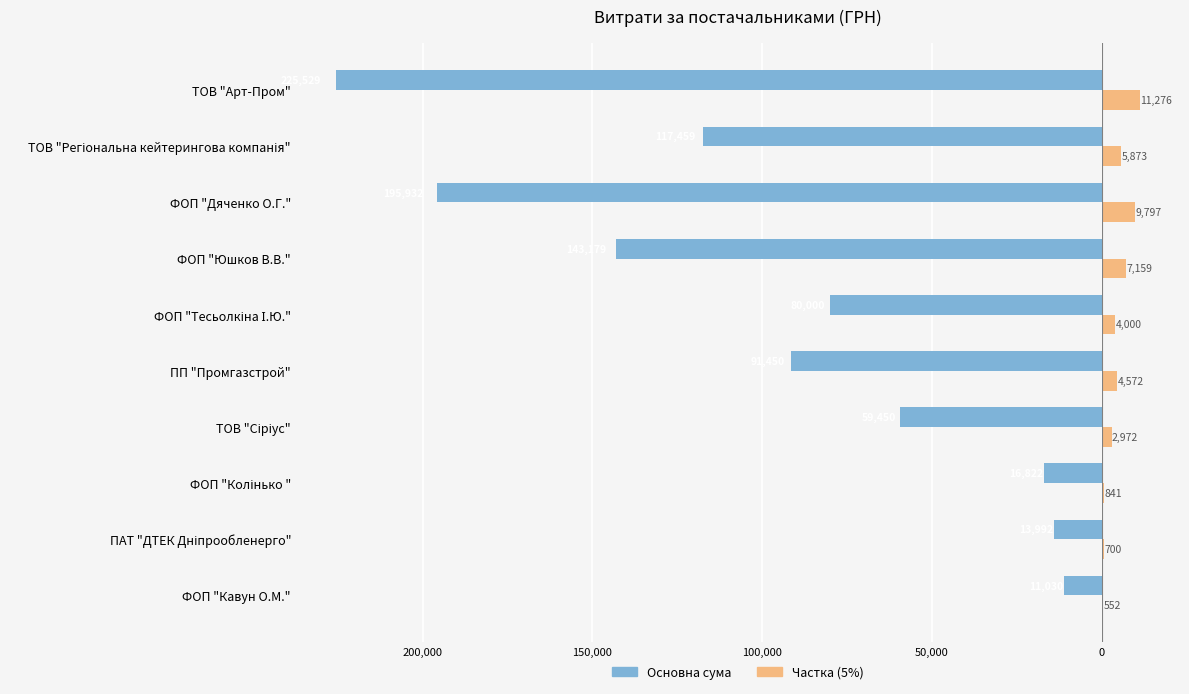

What is the difference between the maximum and minimum values in the Частка (5%) series?

10725.0